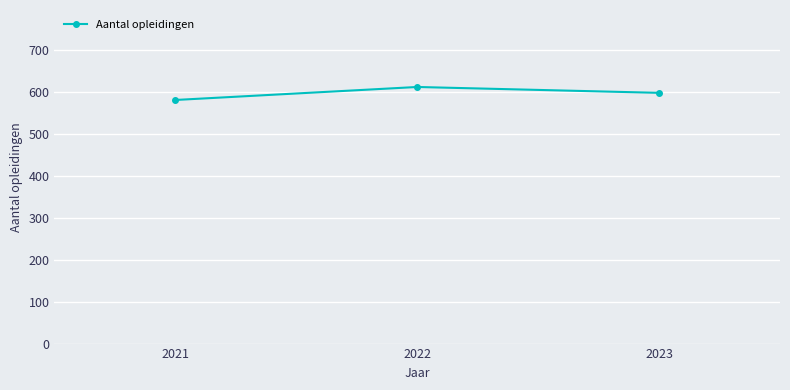

How many data points are less than 598?

1